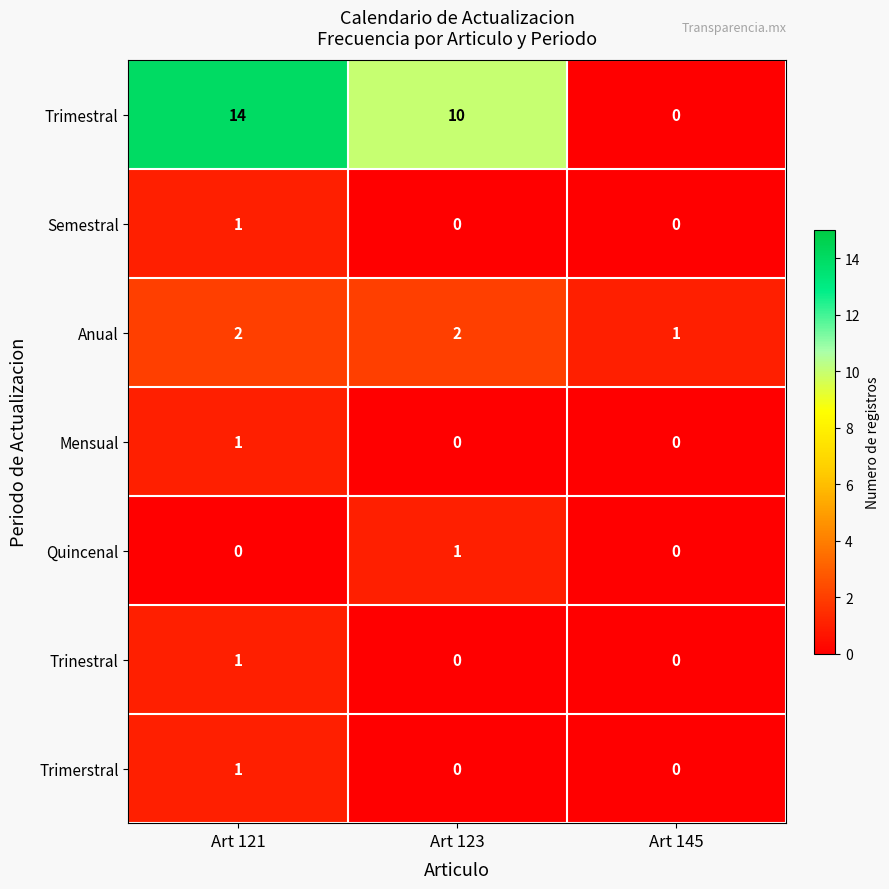

Which series changed the most between Art 123 and Art 145?

Trimestral